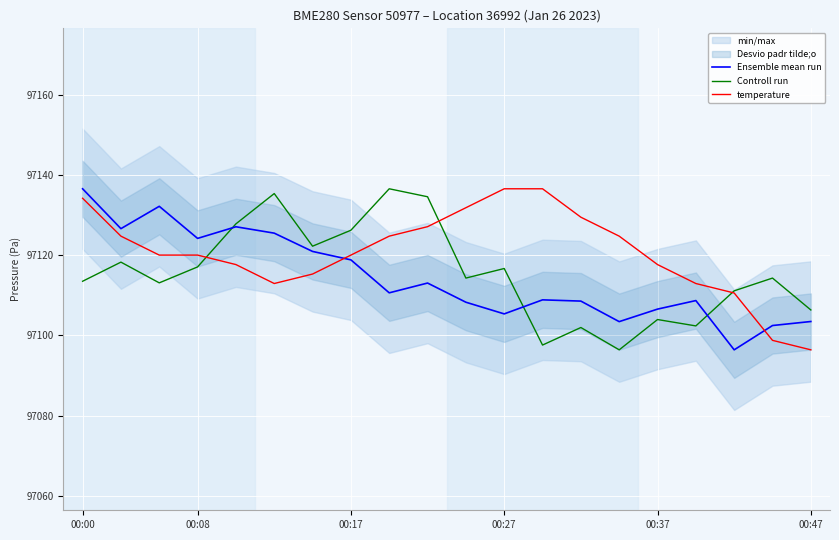

What is the label of the 14th point from the left?

13